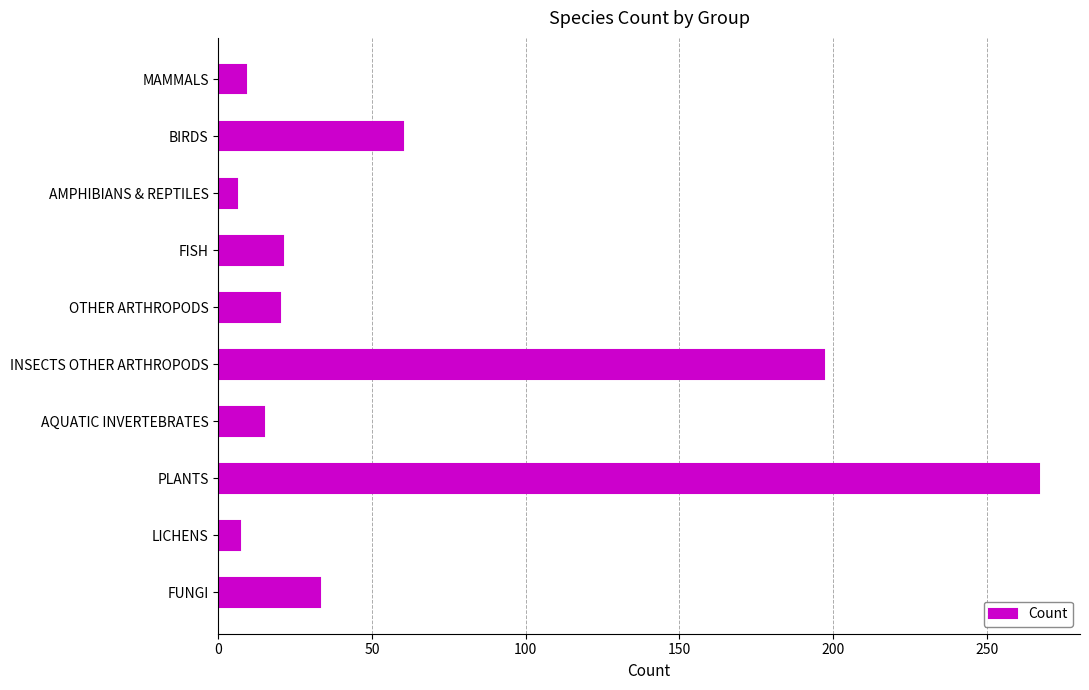

Are the bars horizontal?

Yes